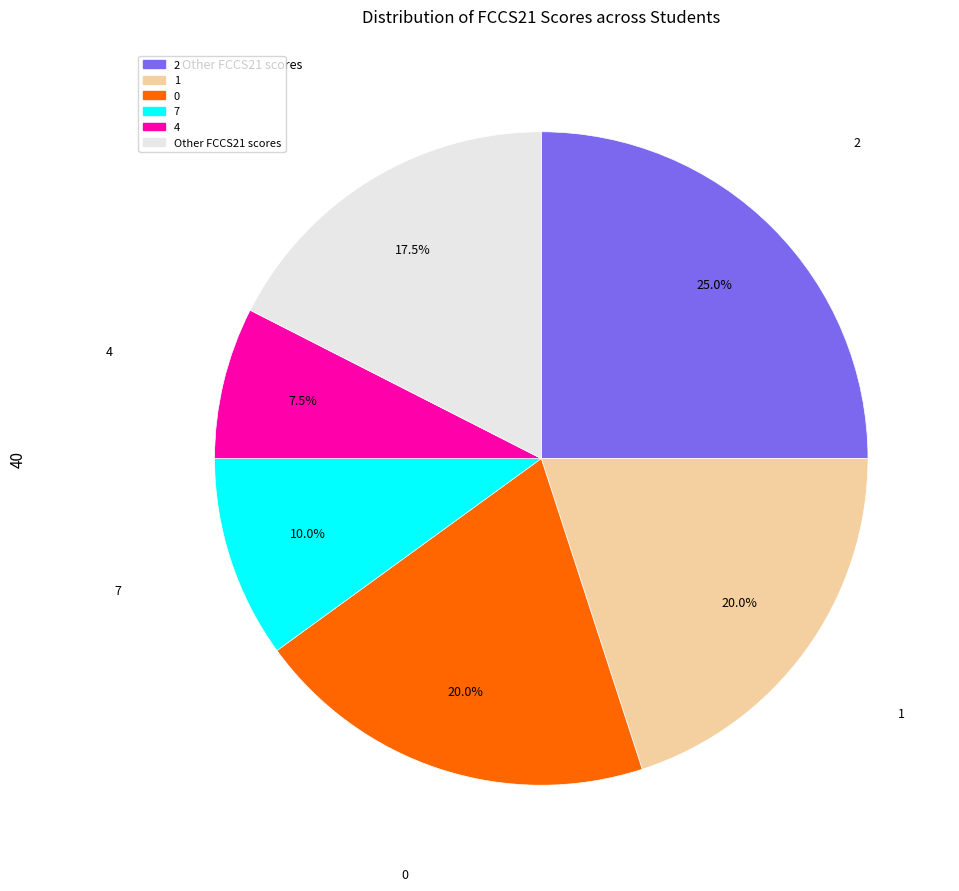

How many segments does this pie chart have?

6